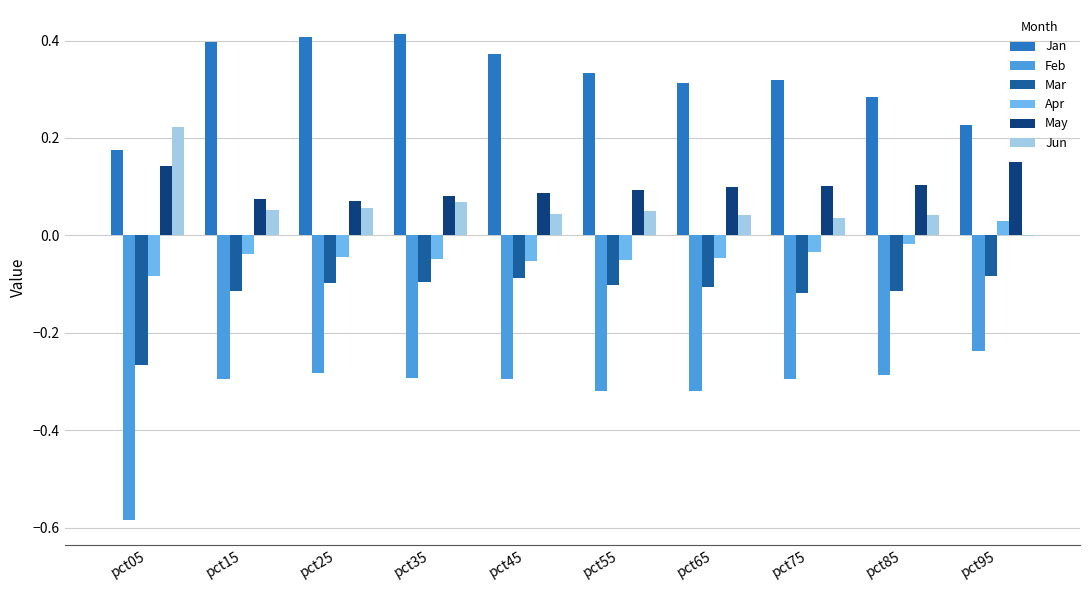

What is the spread (max minus min) of values at pct55?

0.7